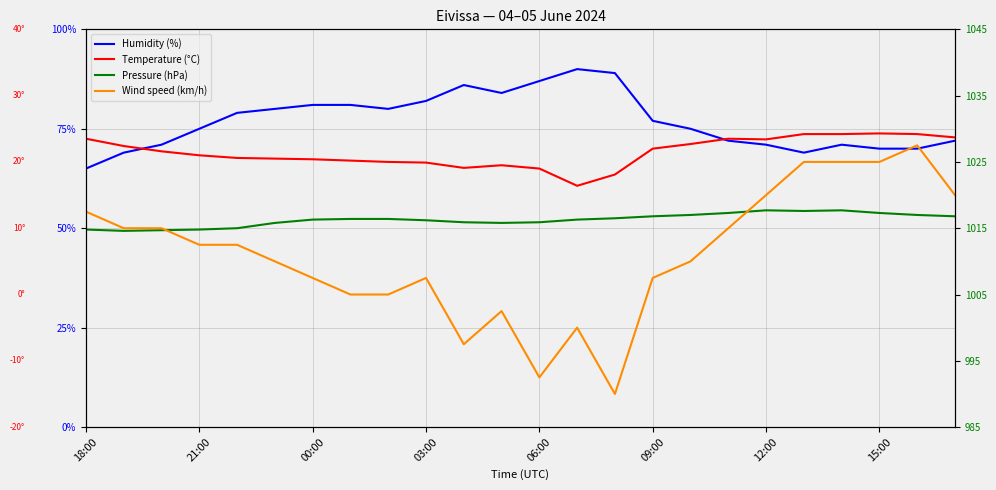

What is the difference between the highest and lowest values at 23?

19.8